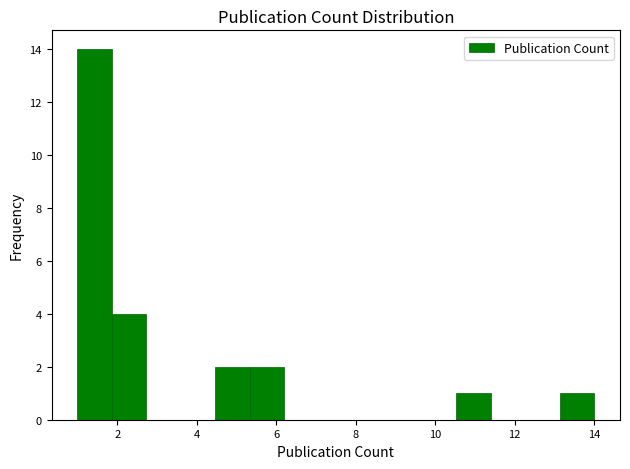

Reading left to right, list every bar in this chart as the range it spans on the x-axis followed by its height. Neither the bar edges nor the heights are printed on the chart, so give them approximately, as read against the axes.

1.0 to 1.8: 14
1.8 to 2.8: 4
2.8 to 3.6: 0
3.6 to 4.4: 0
4.4 to 5.4: 2
5.4 to 6.2: 2
6.2 to 7.0: 0
7.0 to 8.0: 0
8.0 to 8.8: 0
8.8 to 9.6: 0
9.6 to 10.6: 0
10.6 to 11.4: 1
11.4 to 12.2: 0
12.2 to 13.2: 0
13.2 to 14.0: 1